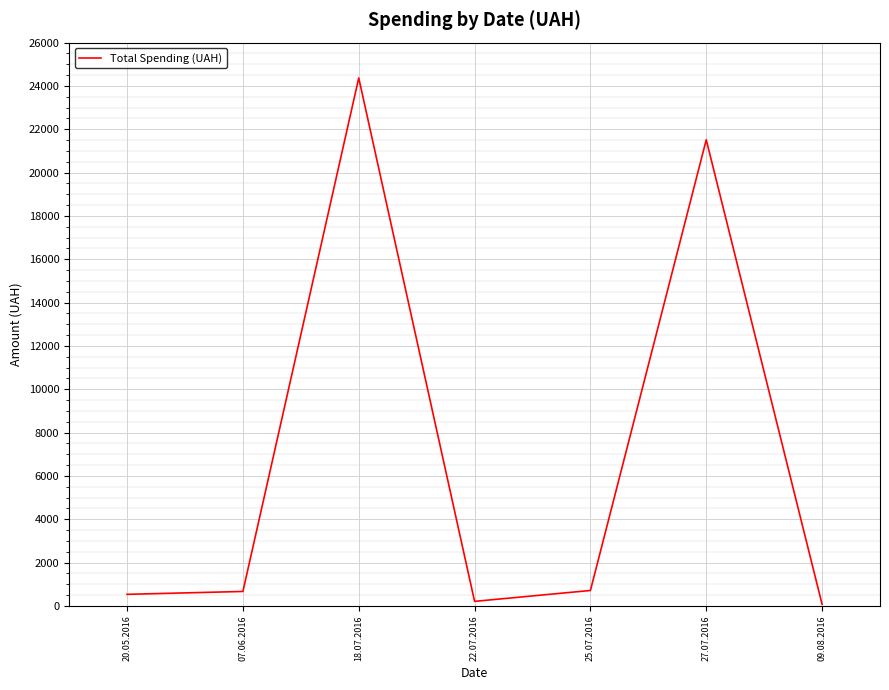

What is the sum of all values?

48097.0